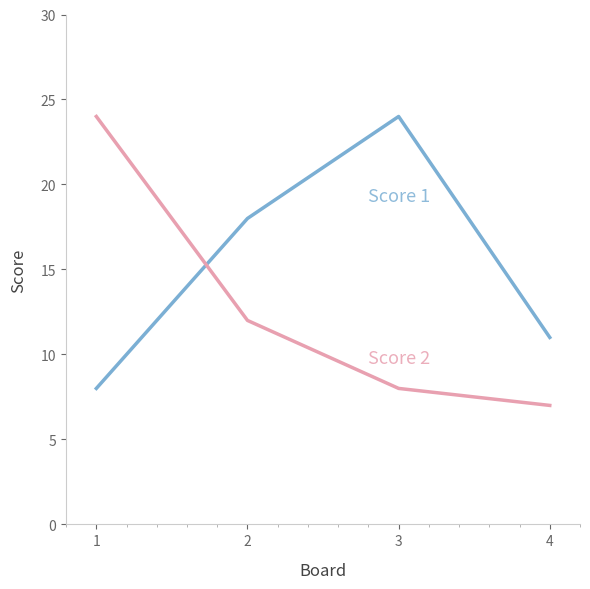

What is the total value across all series at 2?

30